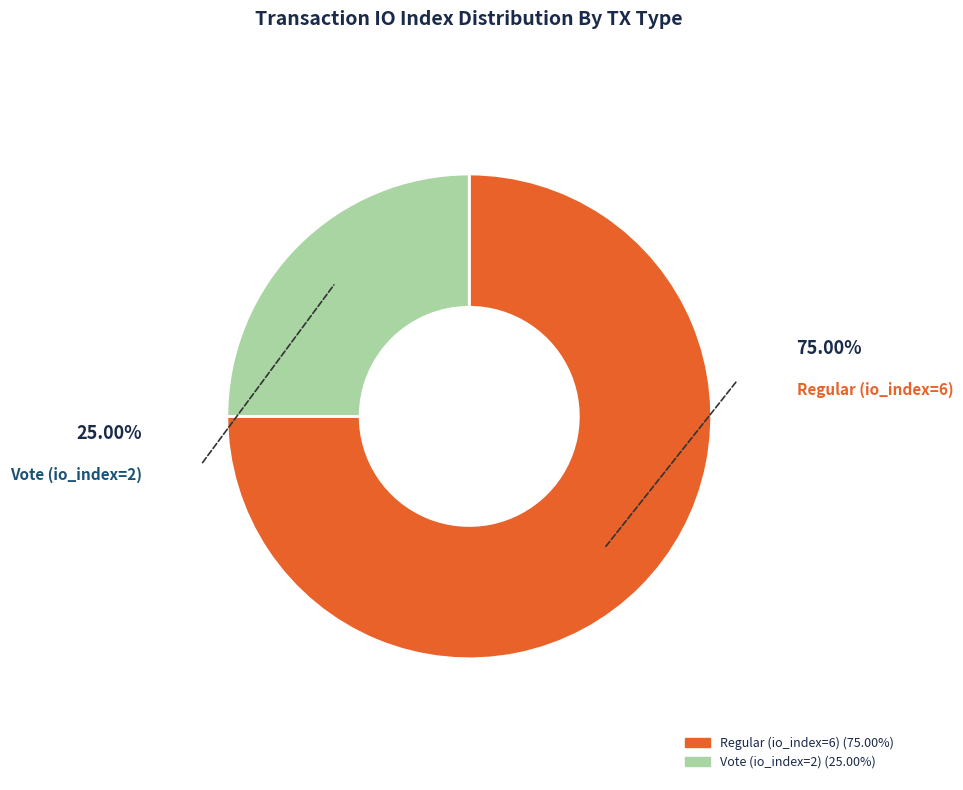

Is there any slice that represents more than half of the pie?

Yes